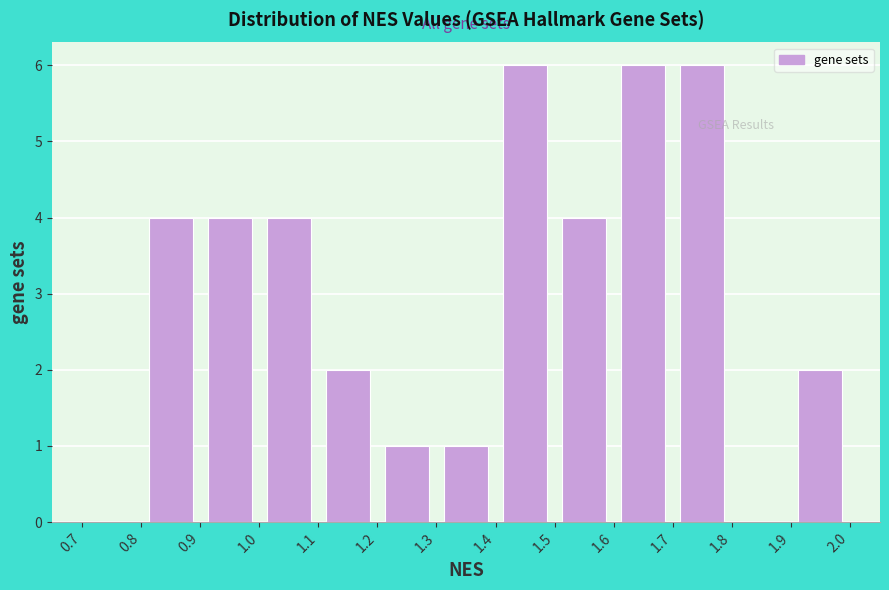

Reading left to right, list every bar in this chart as the range it spans on the x-axis followed by its height. The values are not printed on the chart, so give them approximately, as read against the axis.

0.7 to 0.8: 0
0.8 to 0.9: 4
0.9 to 1.0: 4
1.0 to 1.1: 4
1.1 to 1.2: 2
1.2 to 1.3: 1
1.3 to 1.4: 1
1.4 to 1.5: 6
1.5 to 1.6: 4
1.6 to 1.7: 6
1.7 to 1.8: 6
1.8 to 1.9: 0
1.9 to 2.0: 2